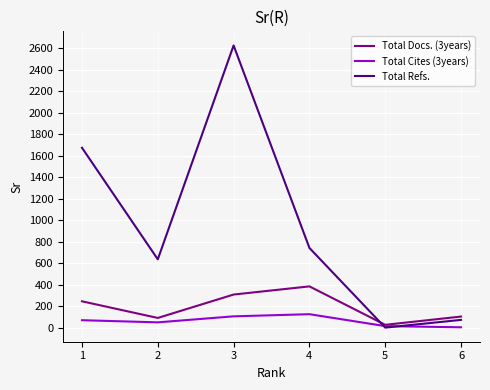

True or false: Total Refs. has more than 1 points higher than both neighbors.

False